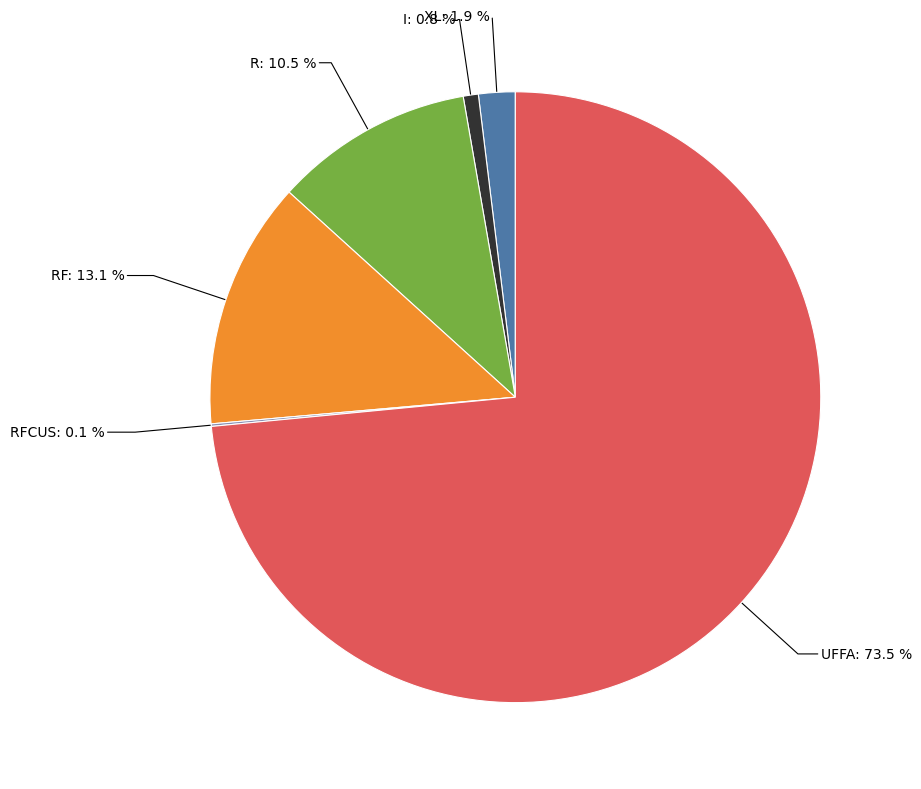

Does any single category account for the majority?

Yes